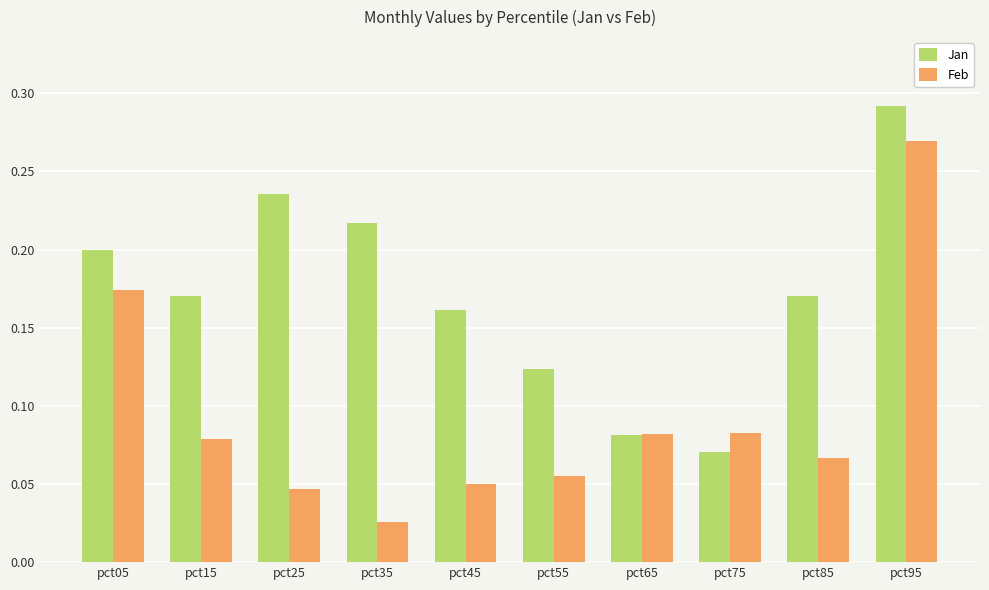

Which label corresponds to the largest value in the chart?

pct95